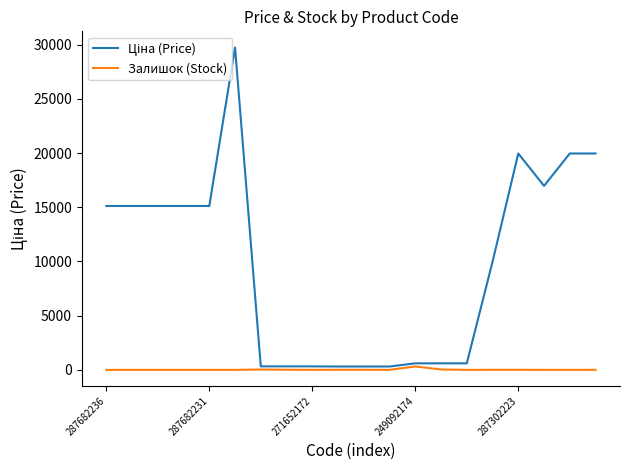

List the series in order of their overall mean, highest first.

Ціна (Price), Залишок (Stock)